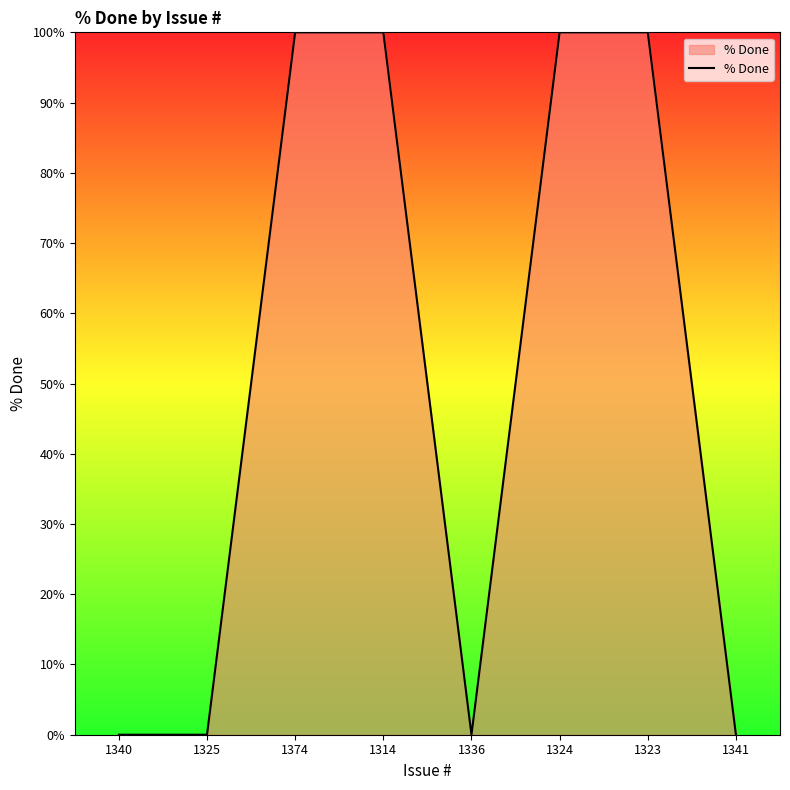

What is the average value?

50